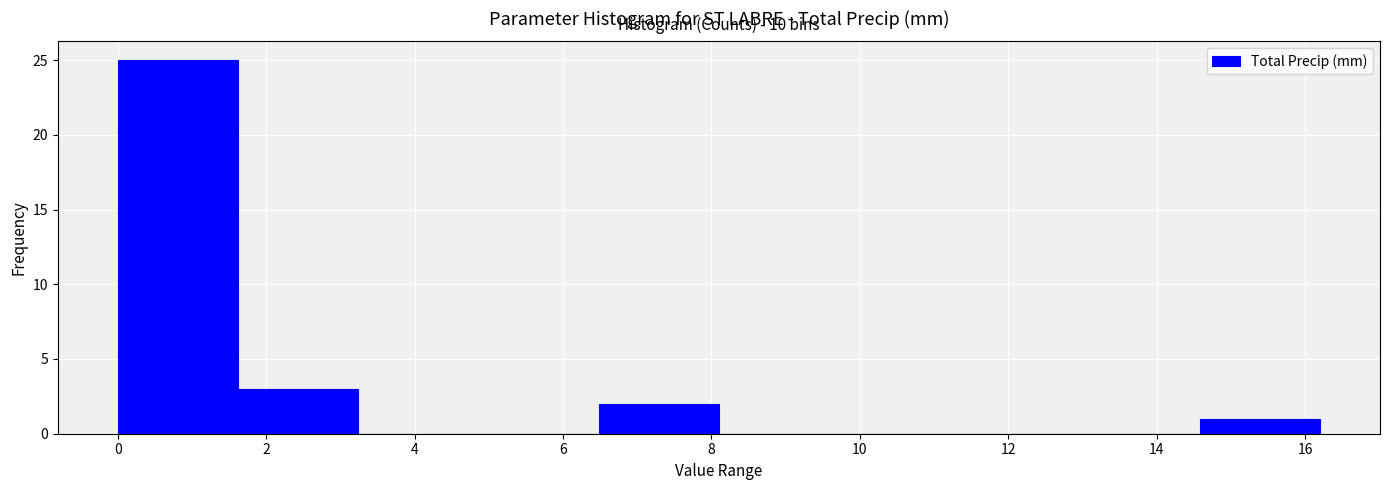

Which range on the x-axis has the tallest bar?

0.00 to 1.62